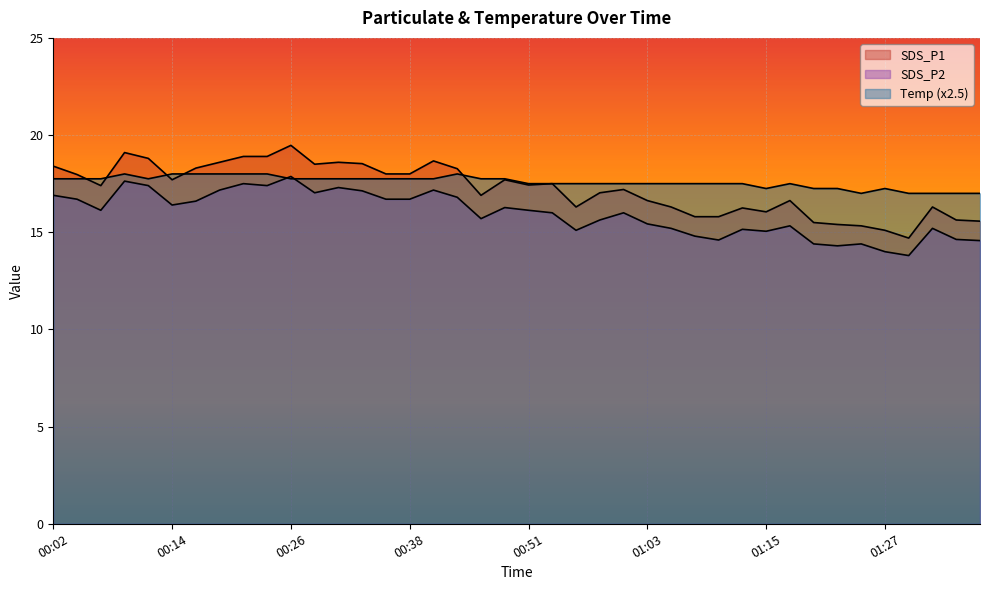

Which series has the largest range (max minus min)?

SDS_P1